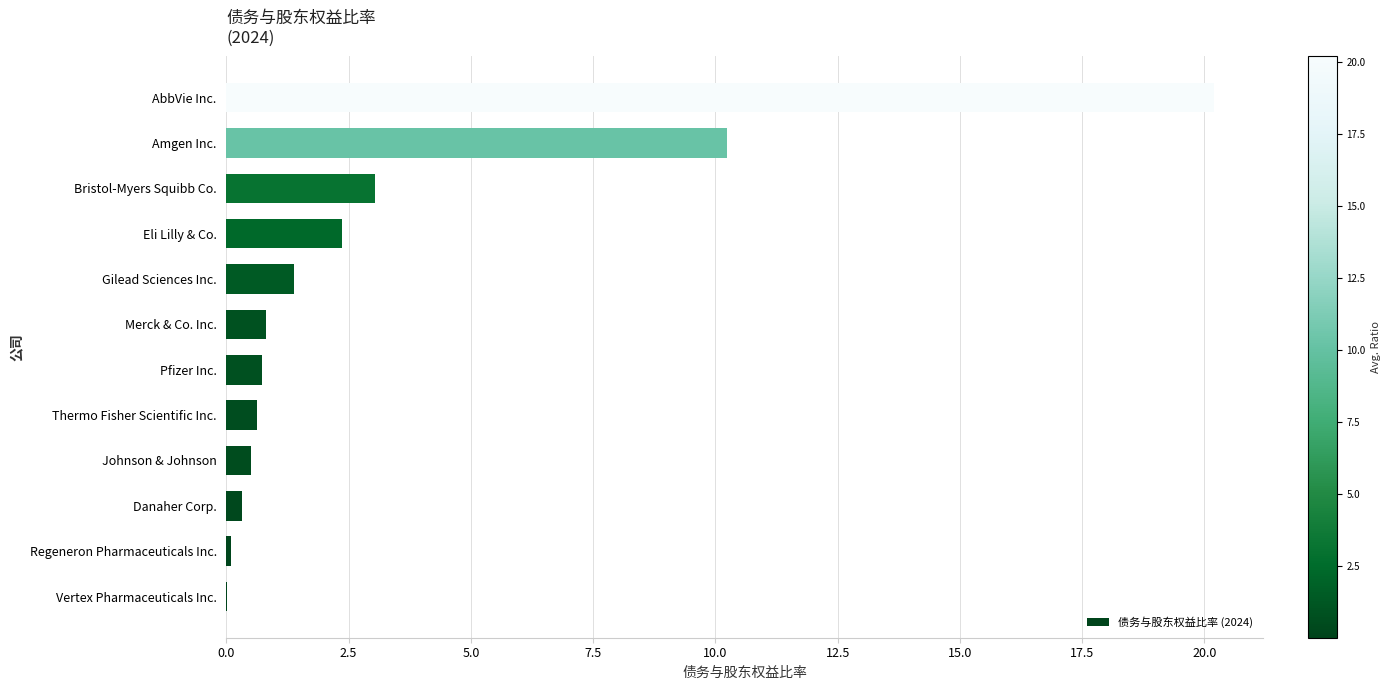

The value at Johnson & Johnson is 0.5. True or false?

True